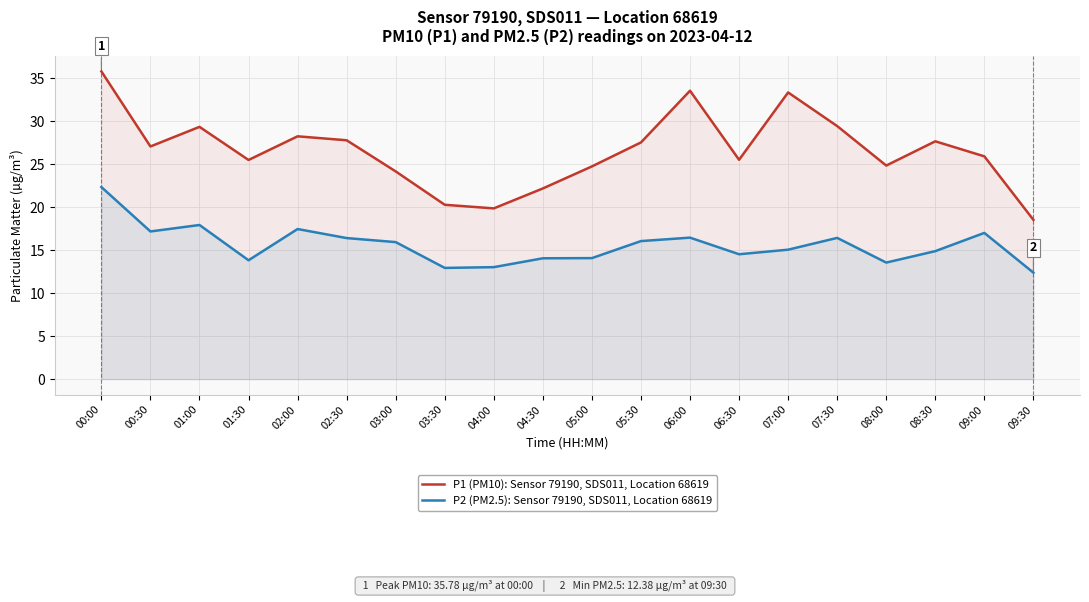

In P2 (PM2.5): Sensor 79190, SDS011, Location 68619, how many points are lower than both neighbors (excluding endpoints)?

5